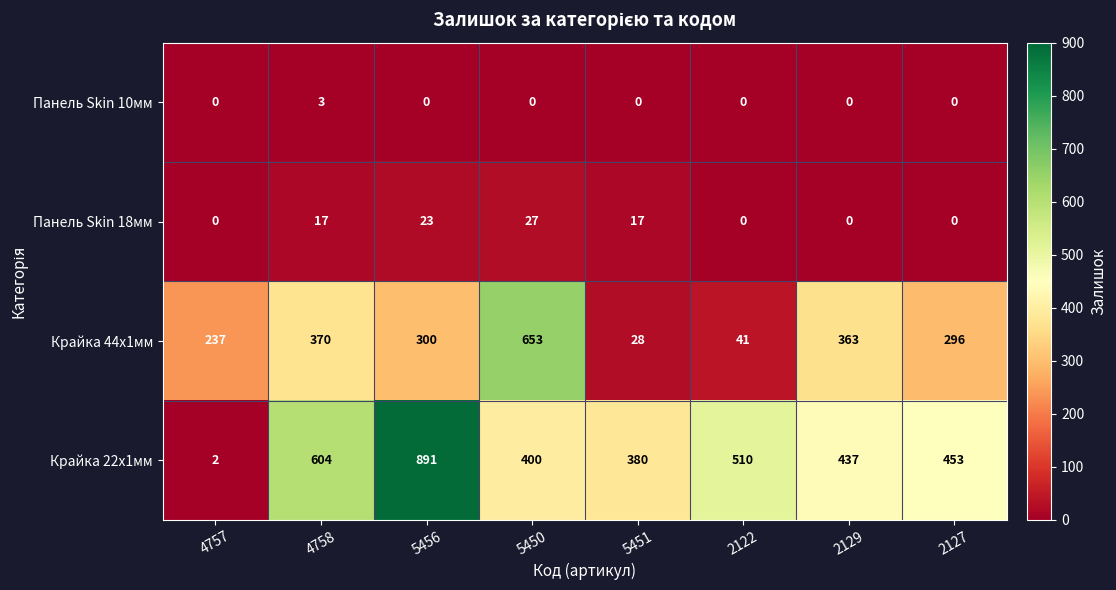

What is the difference between the maximum and minimum values in the Крайка 22x1мм series?

889